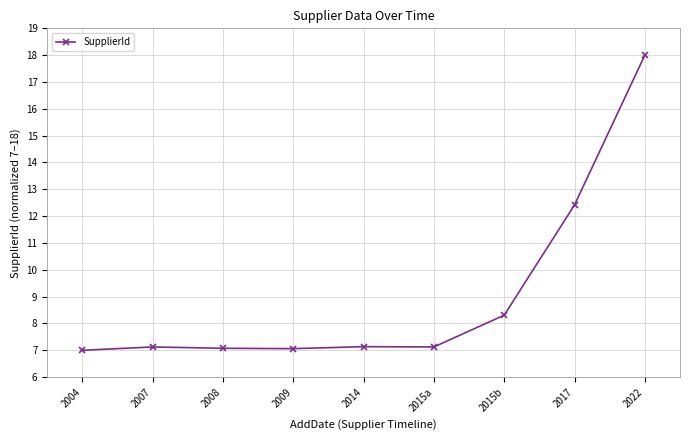

Which has a higher value, 2017 or 2007?

2017